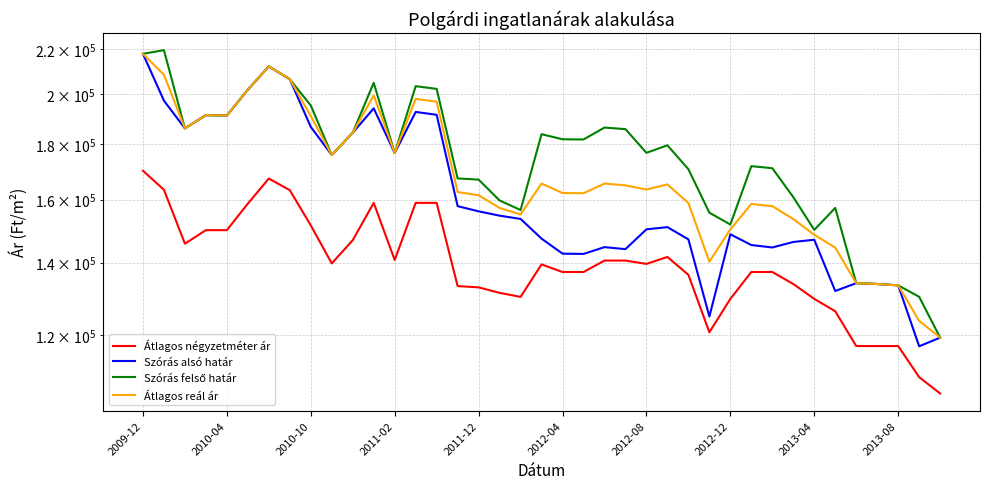

Is the value of Szórás felső határ at 2011-12 greater than the value of Átlagos négyzetméter ár at 19?

Yes